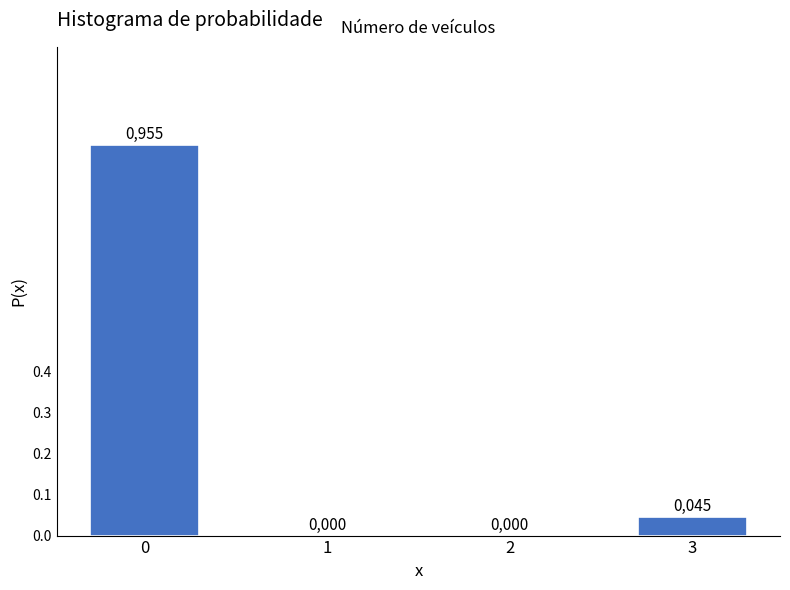

The chart shows a value of 1.4 at 0. True or false?

False